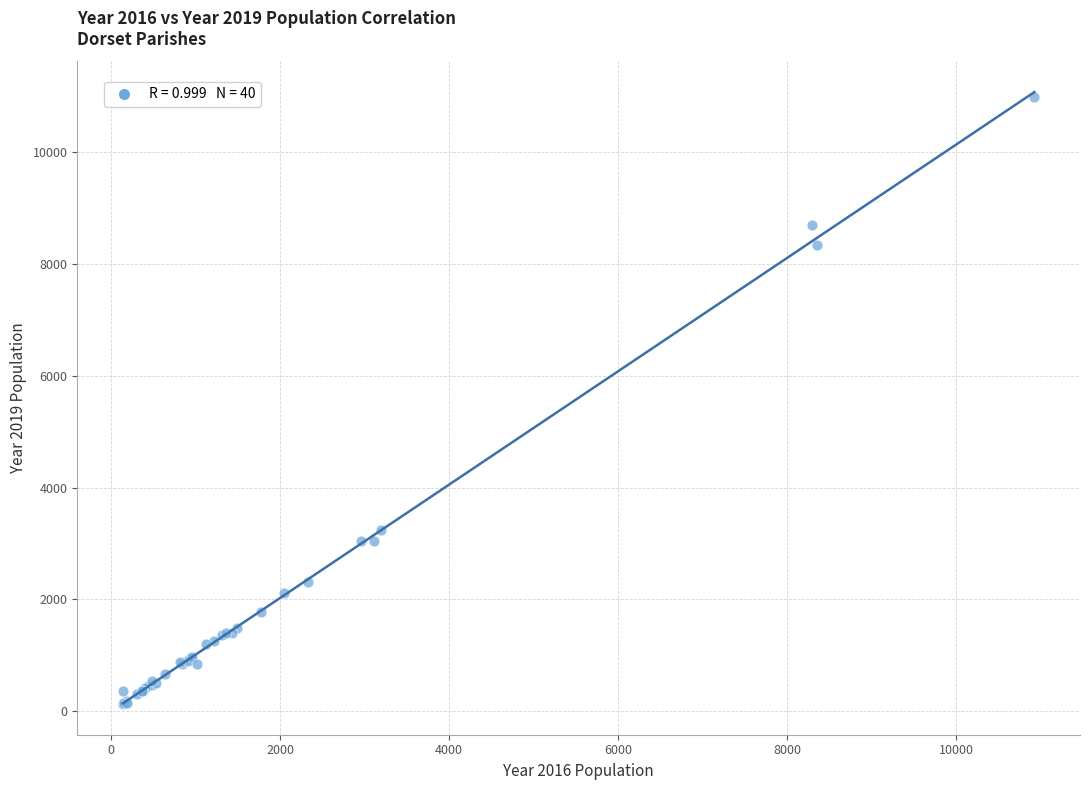

What Y value in the scatter plot is closest to 5559?

3233